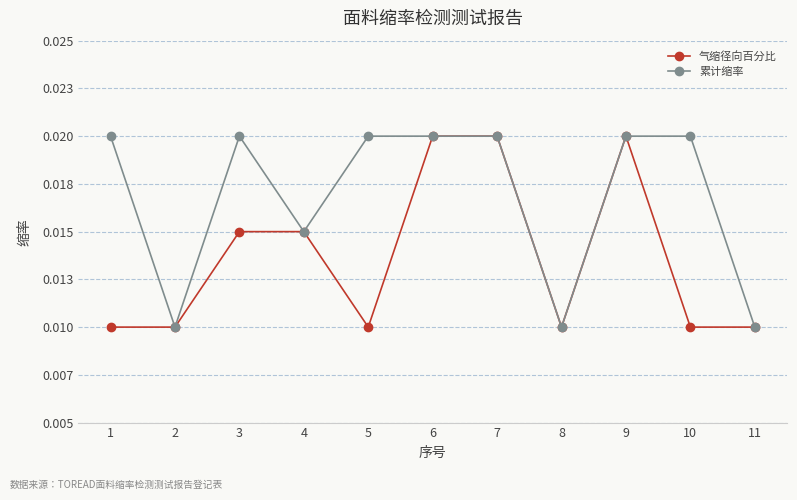

Is this an area chart (filled region under the line)?

No